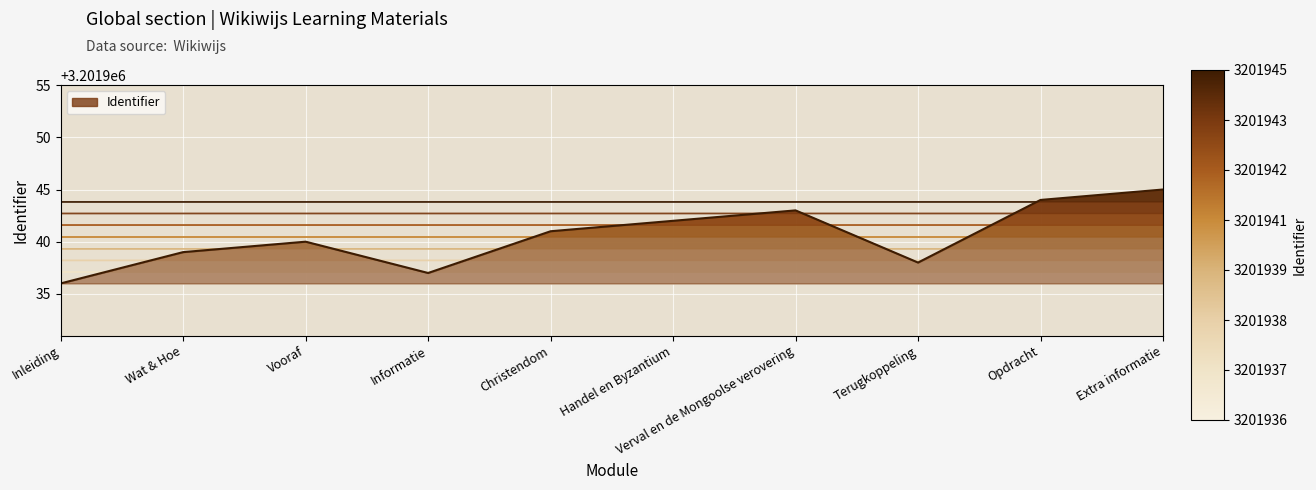

True or false: the data shows 3201942 at Handel en Byzantium.

True